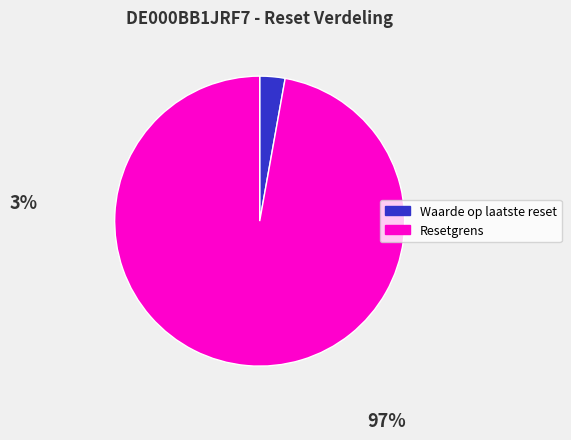

Between Resetgrens and Waarde op laatste reset, which is larger?

Resetgrens